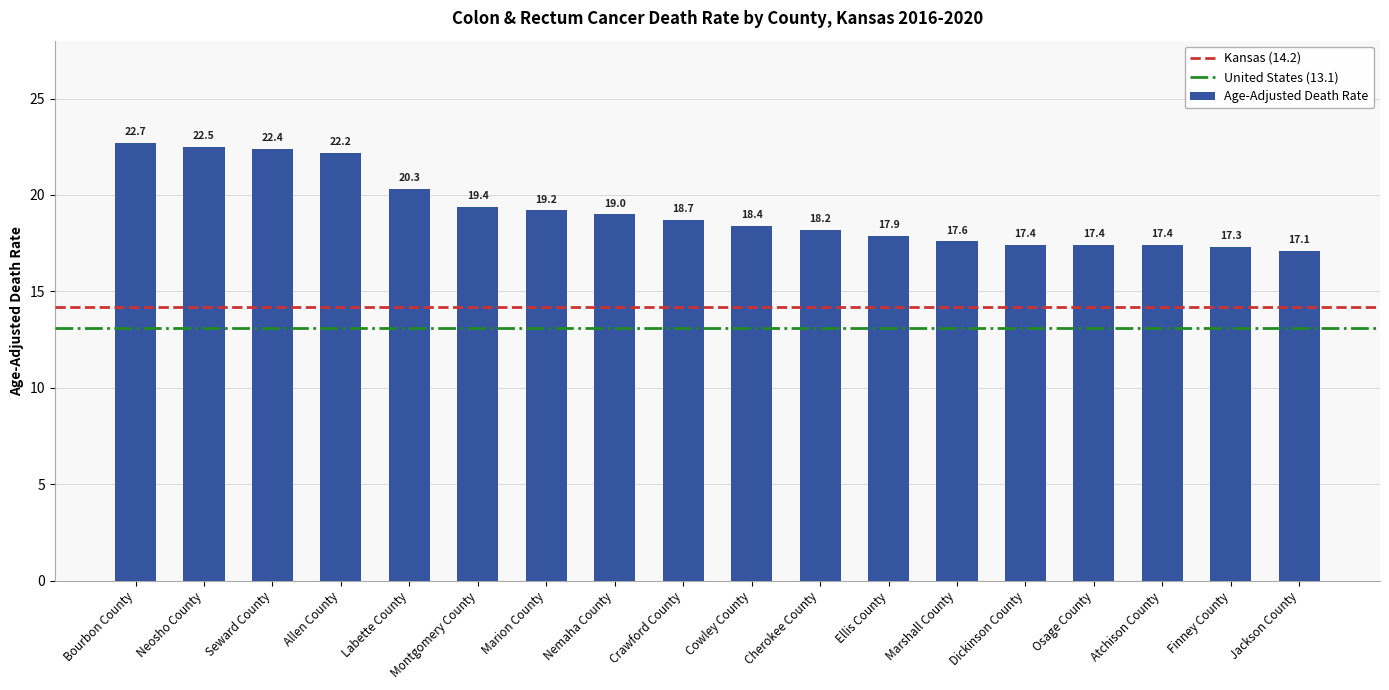

What is the sum of all values?

345.1